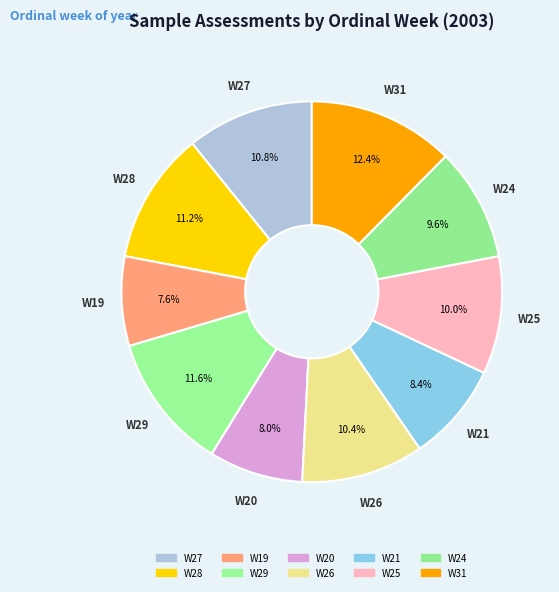

Does W29 represent more than half of the total?

No